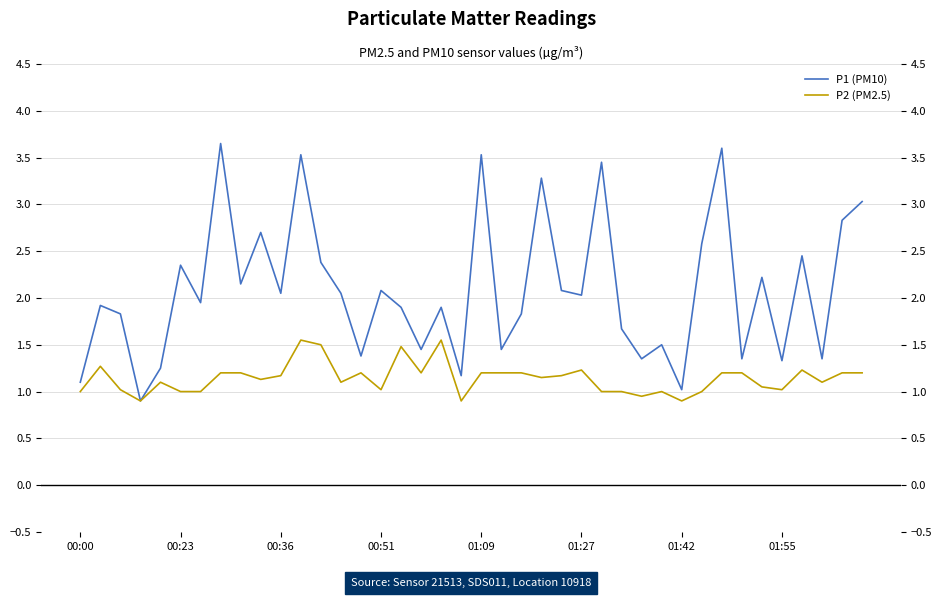

Which category has the highest value in the P2 (PM2.5) series?

11